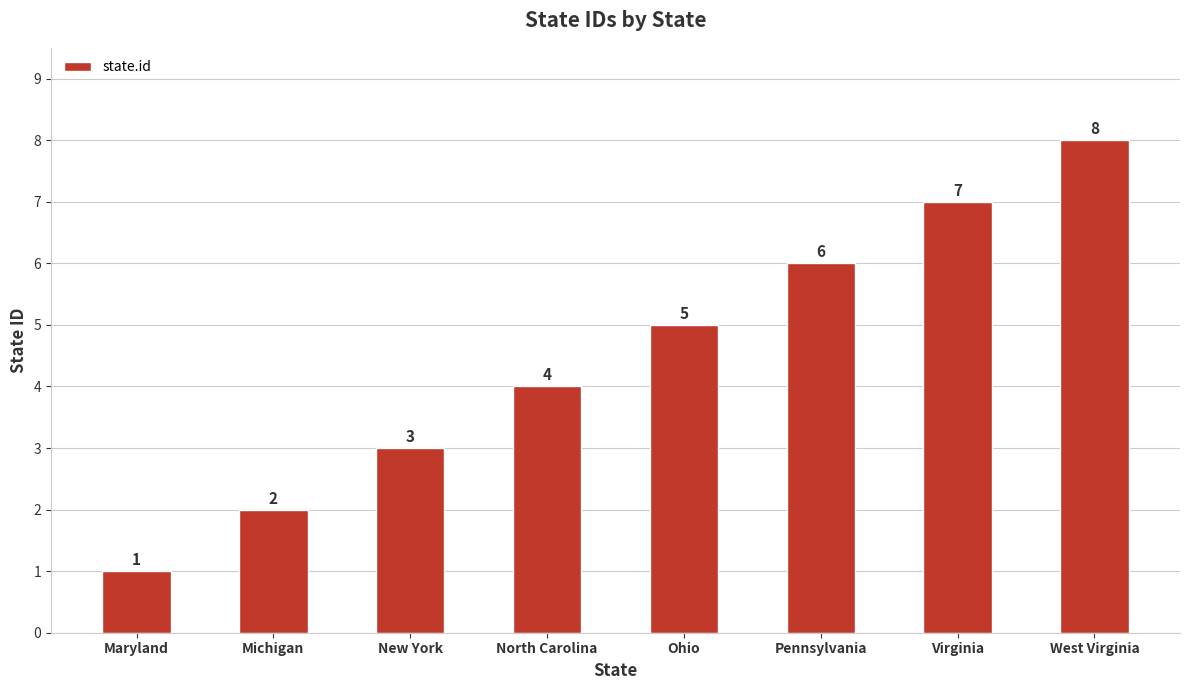

At which category does the chart reach its peak across all series?

West Virginia